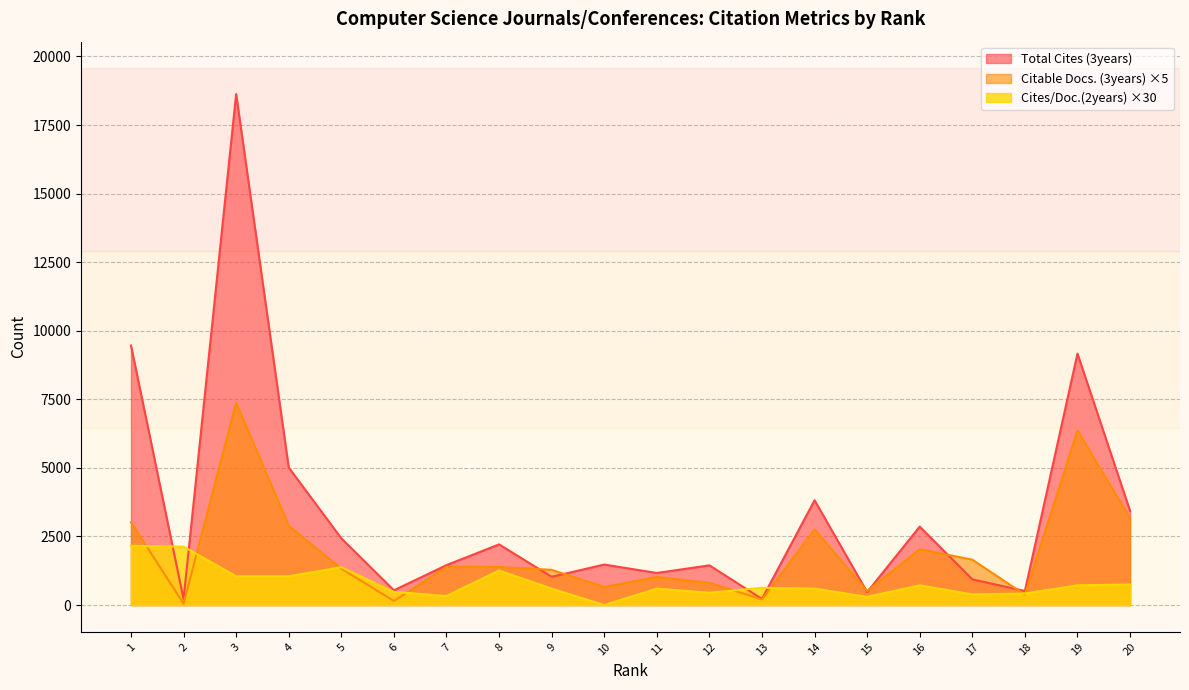

What is the spread (max minus min) of values at 1?

7302